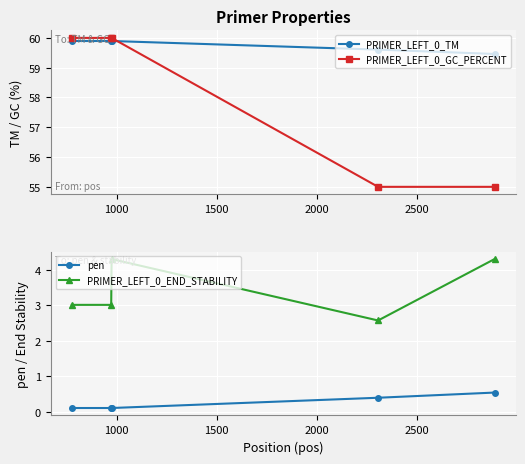

What is the value of the PRIMER_LEFT_0_GC_PERCENT point at the 1st from the left?

60.0